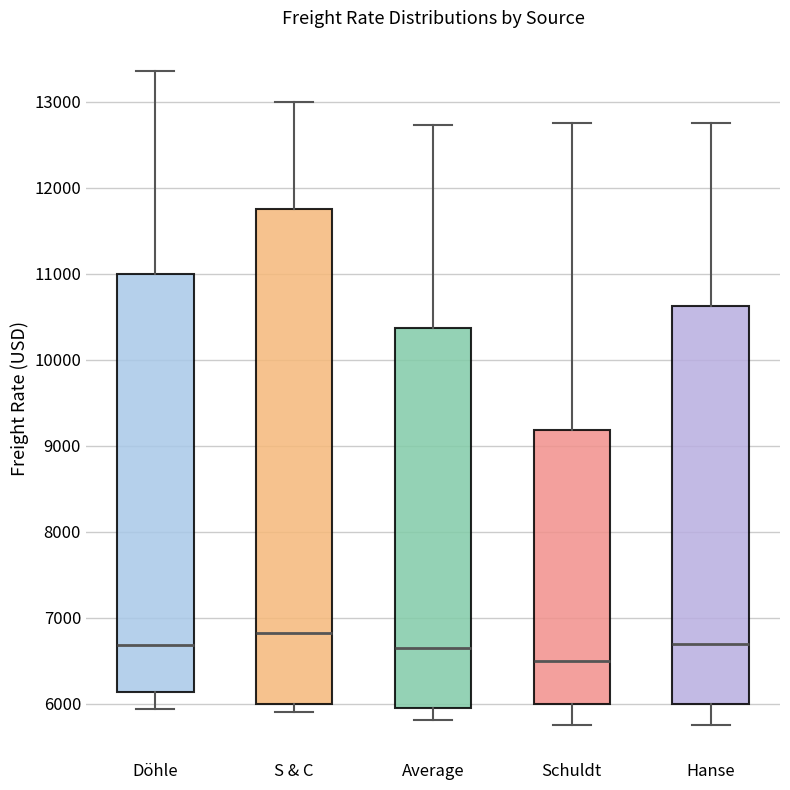

Which box has the highest median line?

S & C